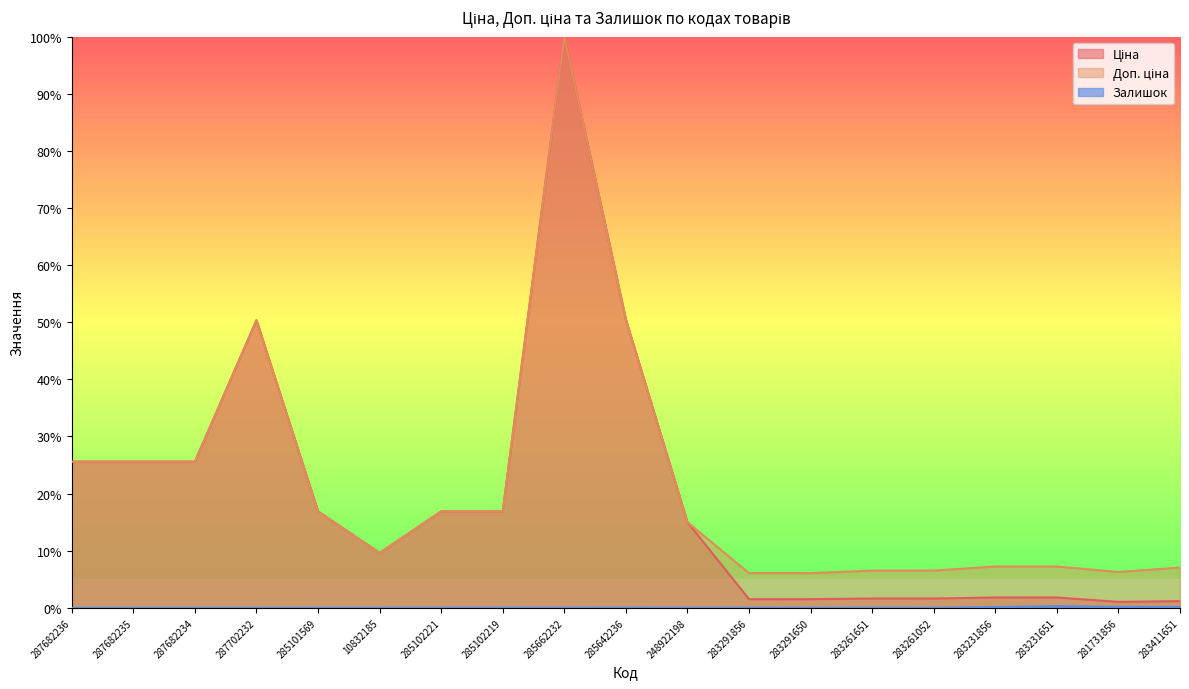

Does the chart have visible grid lines?

No